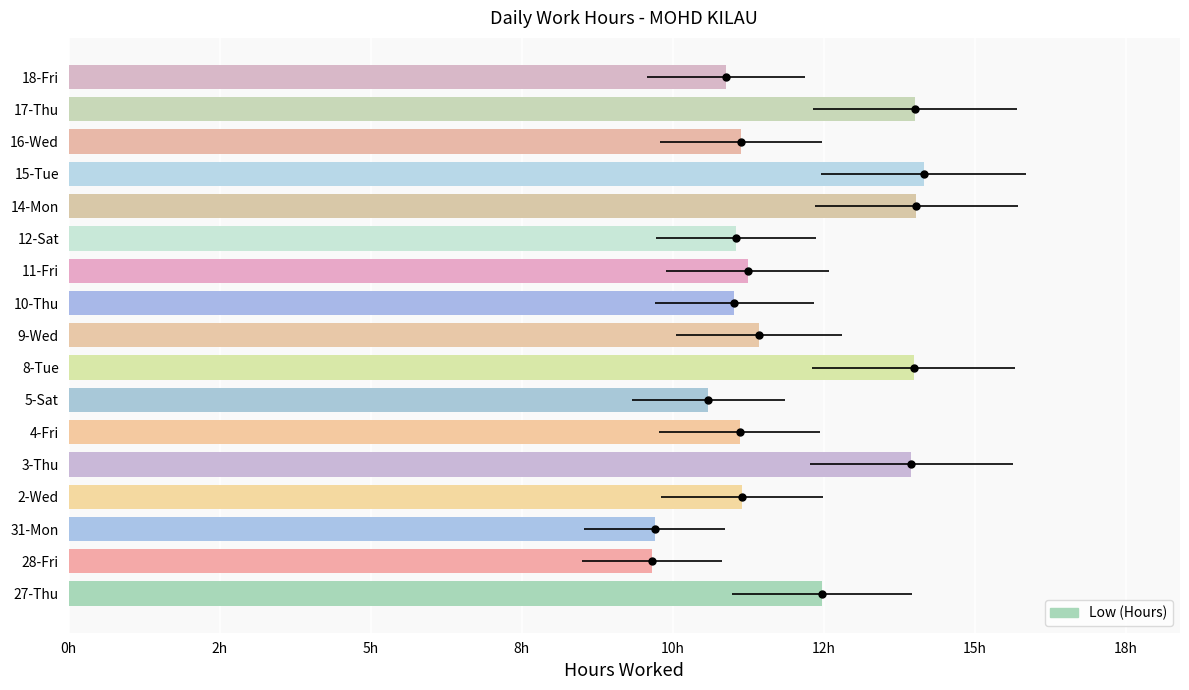

What is the maximum value shown in the chart?

14.2